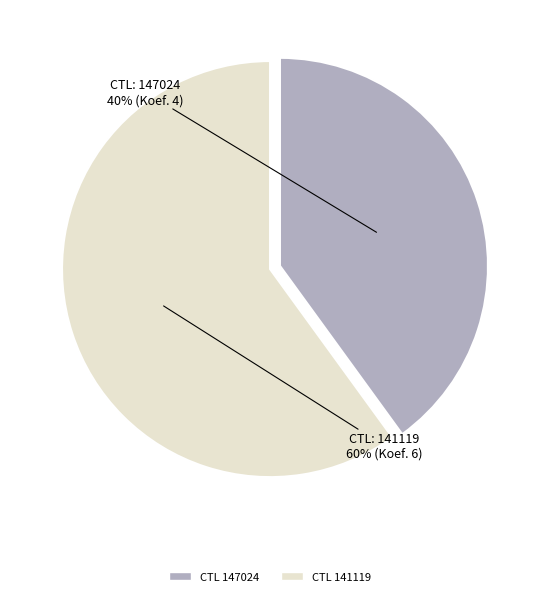

Is there any slice that represents more than half of the pie?

Yes